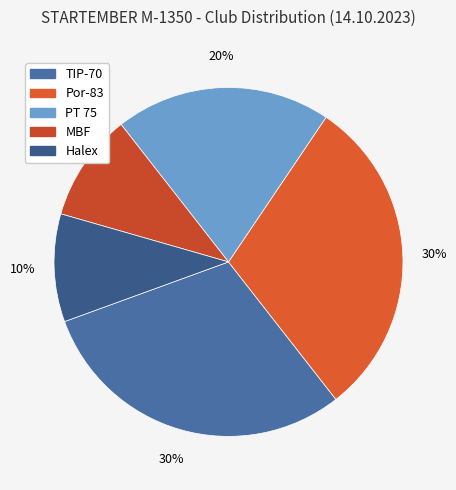

Count the number of slices in the pie.

5